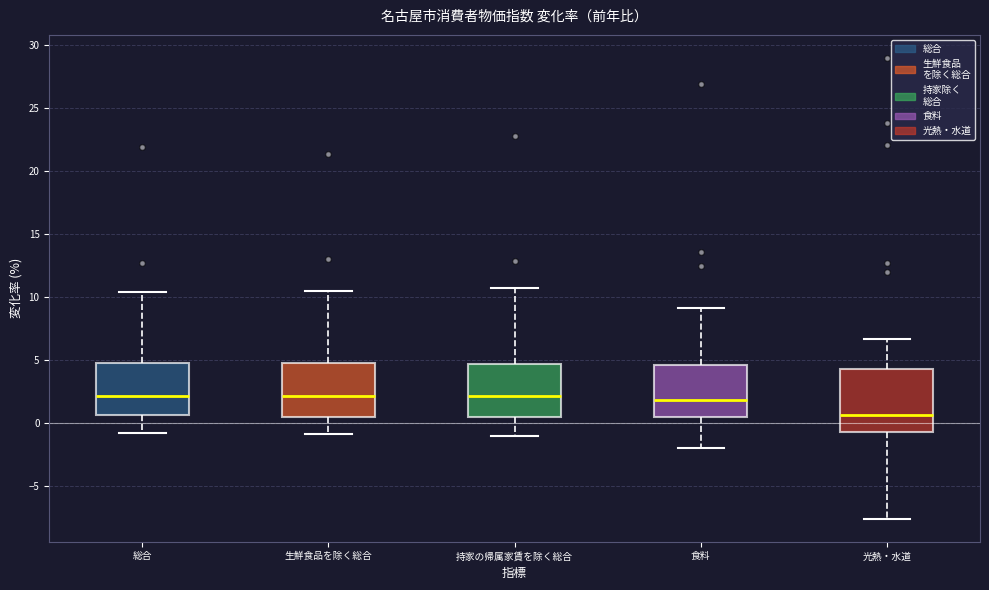

Reading left to right, transcribe this box plot: for each box, give where its median line is, the range the box spans, and where its two whiskers end, as read against the y-axis. The values are not printed on the chart, so give them approximately, as read against the axis.

総合: median 2.0, box 0.5 to 5.0, whiskers -1.0 to 10.5
生鮮食品を除く総合: median 2.0, box 0.5 to 5.0, whiskers -1.0 to 10.5
持家の帰属家賃を除く総合: median 2.0, box 0.5 to 4.5, whiskers -1.0 to 10.5
食料: median 2.0, box 0.5 to 4.5, whiskers -2.0 to 9.0
光熱・水道: median 0.5, box -0.5 to 4.5, whiskers -7.5 to 6.5